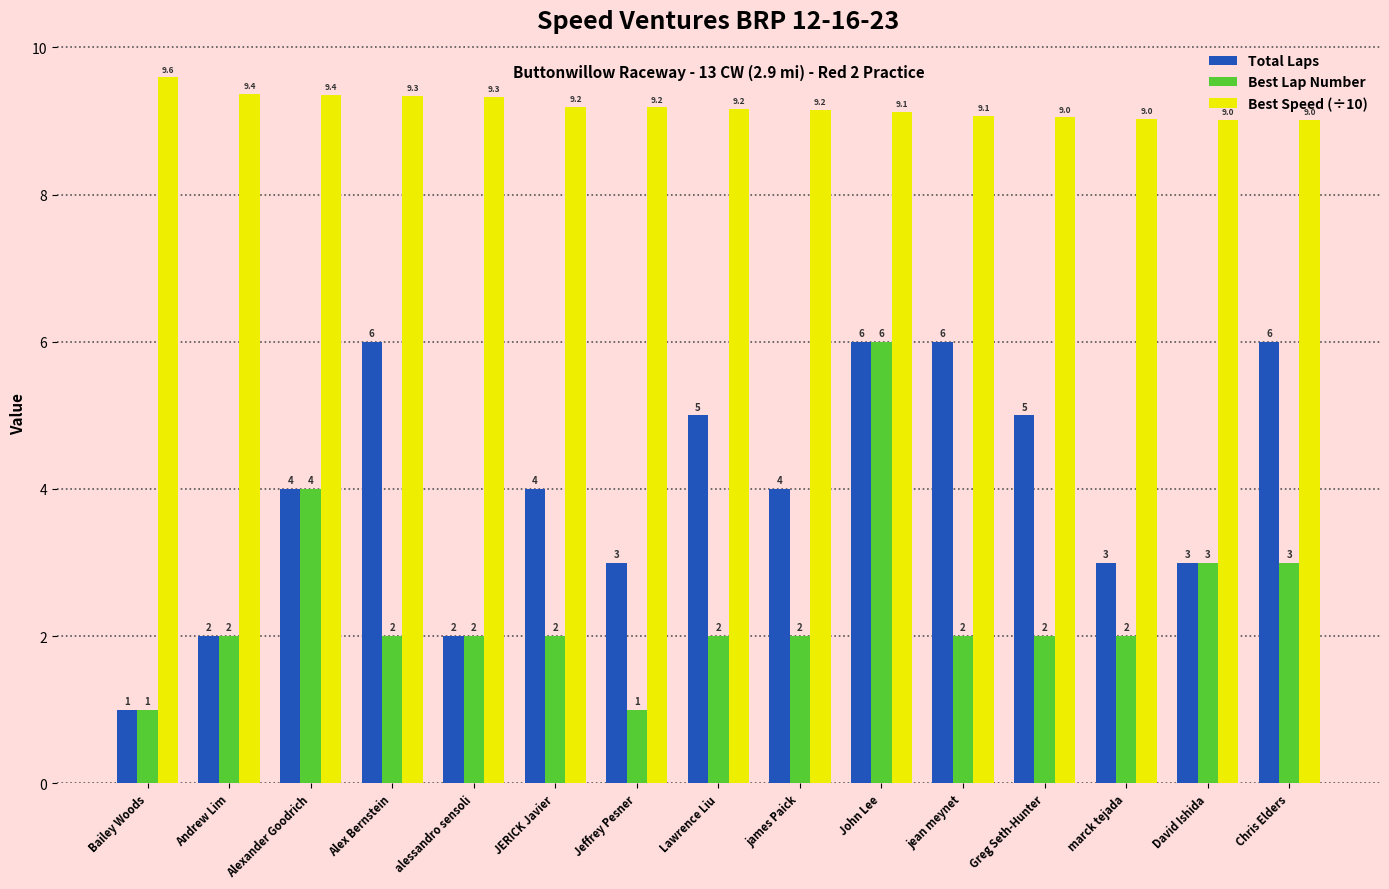

What is the spread (max minus min) of values at David Ishida?

6.0